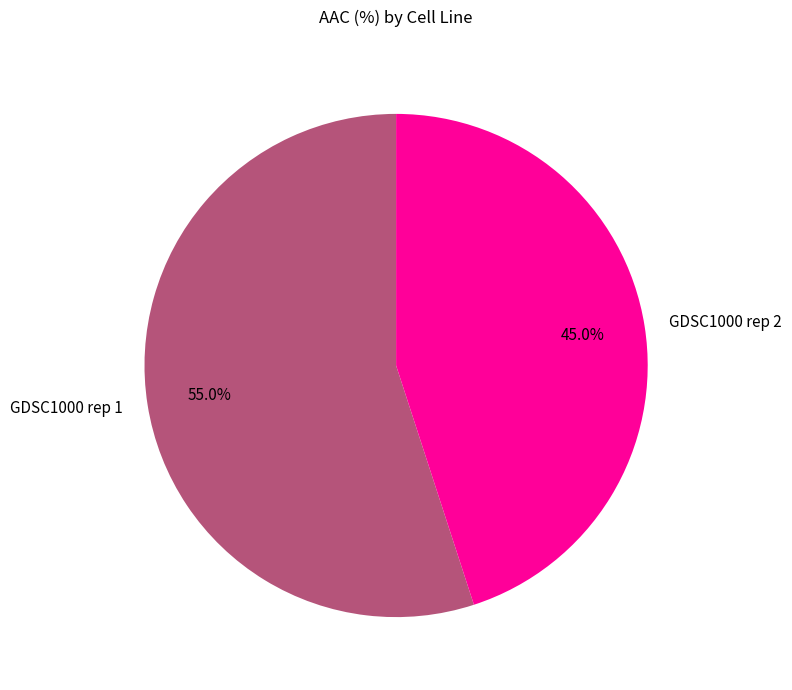

Do GDSC1000 rep 2 and GDSC1000 rep 1 together represent more than half of the pie?

Yes